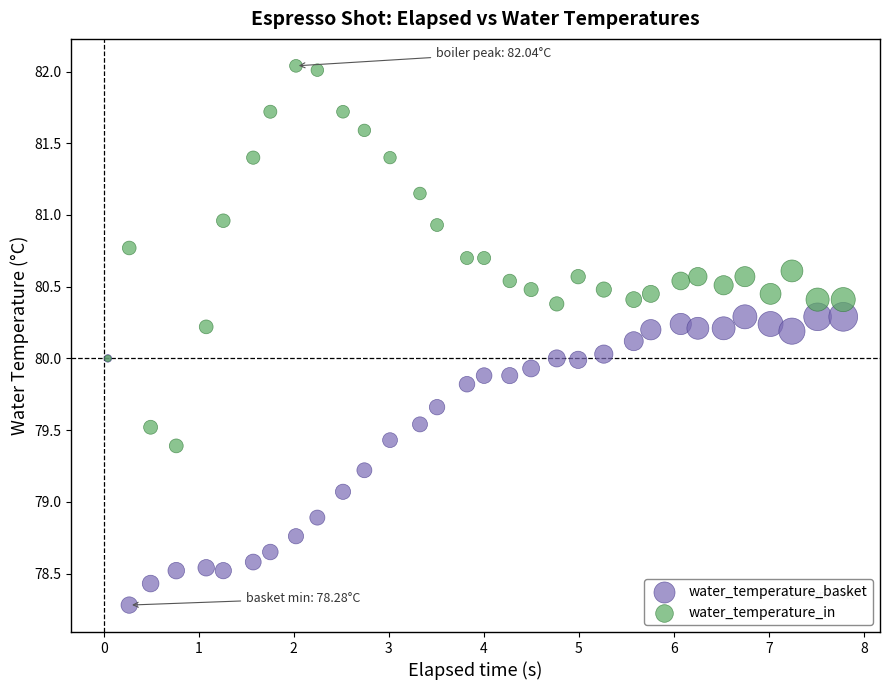

Which series contains the highest Y value?

water_temperature_in